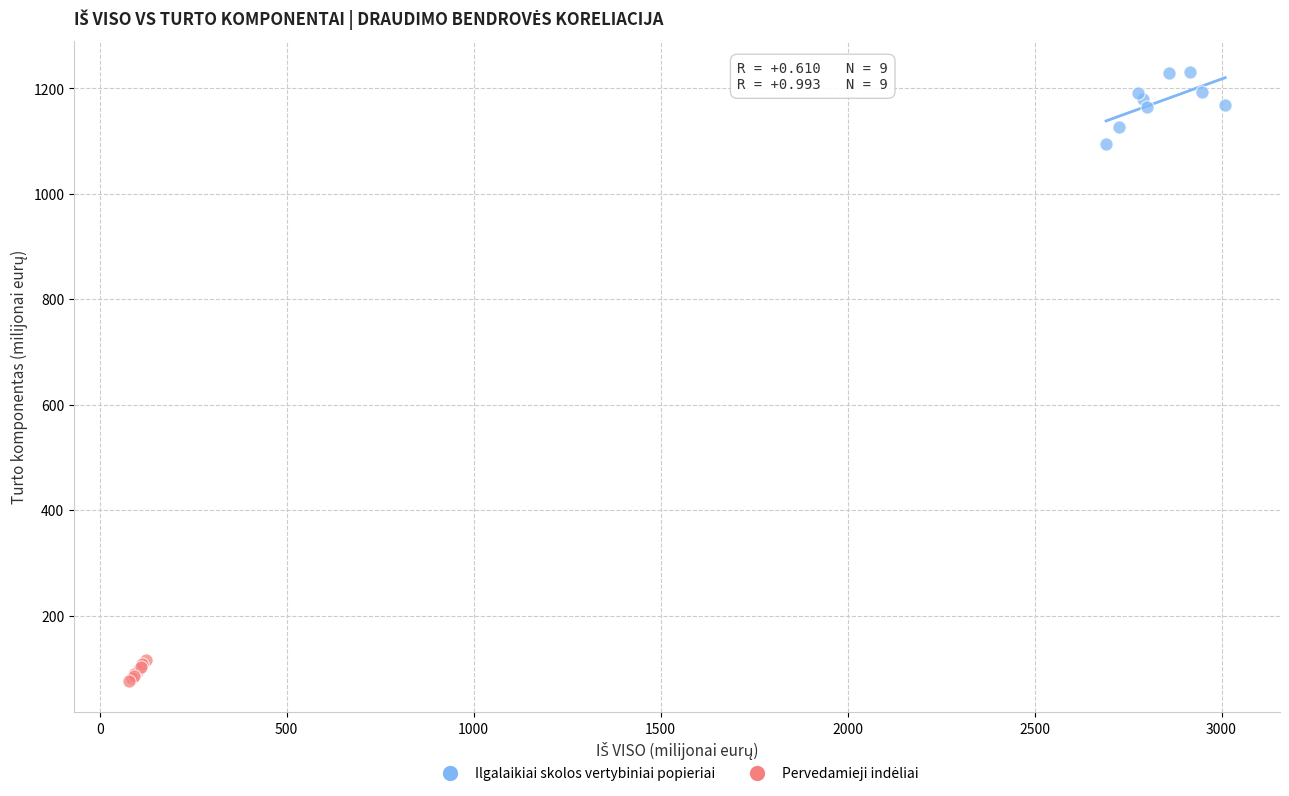

Which series reaches the maximum Y coordinate?

Ilgalaikiai skolos vertybiniai popieriai